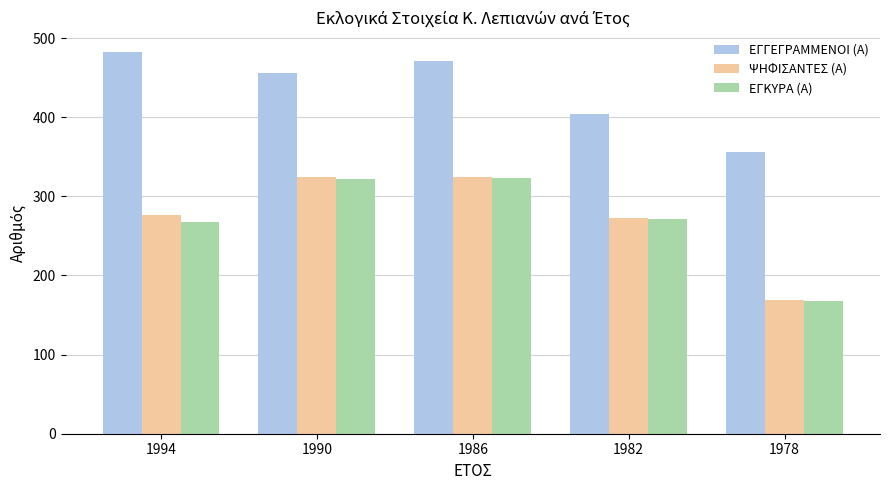

What is the average value of the ΕΓΚΥΡΑ (Α) series?

270